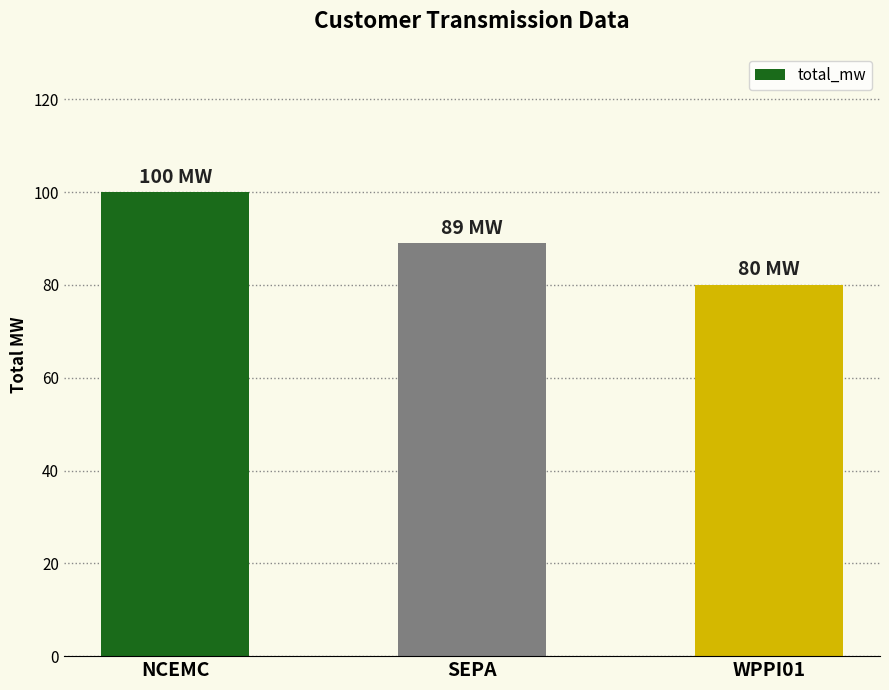

Is it true that the value at WPPI01 is 80?

True